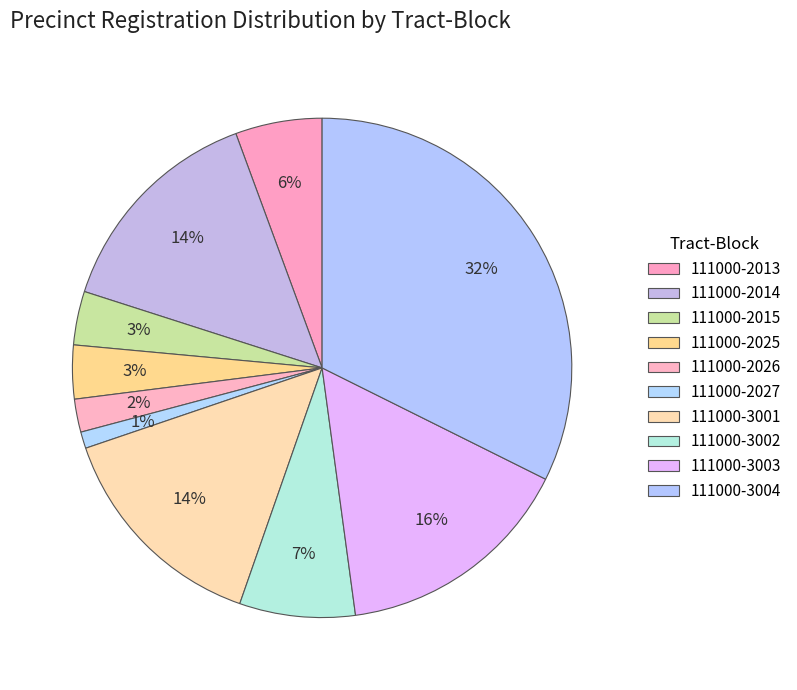

To the nearest percent, what percentage of the pie is 111000-3002?

7%